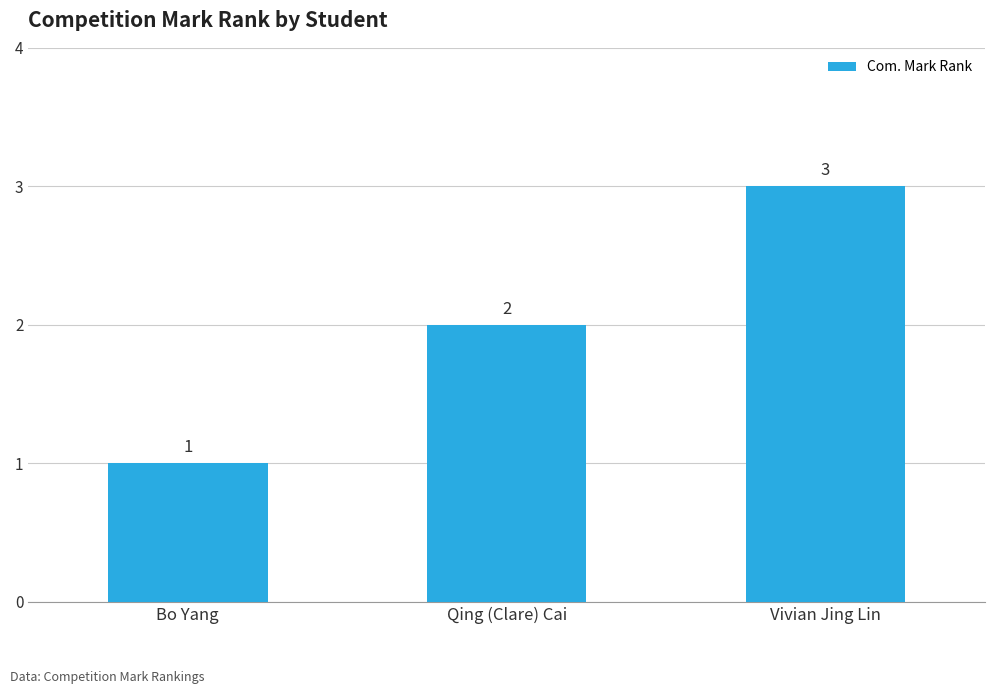

What is the value of the 3rd bar from the left?

3